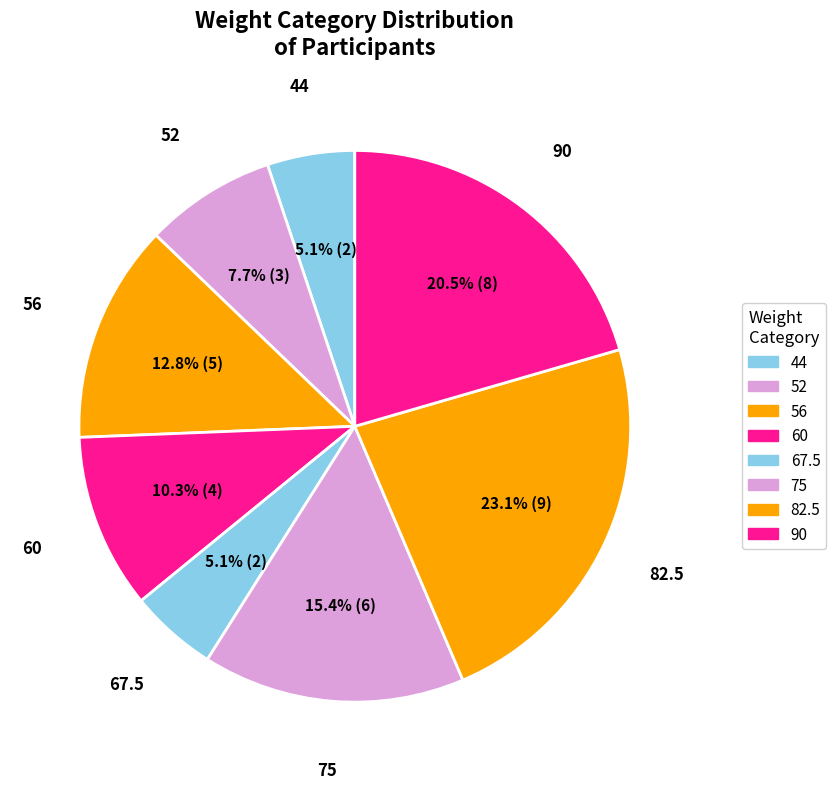

True or false: 90 accounts for 32% of the total.

False